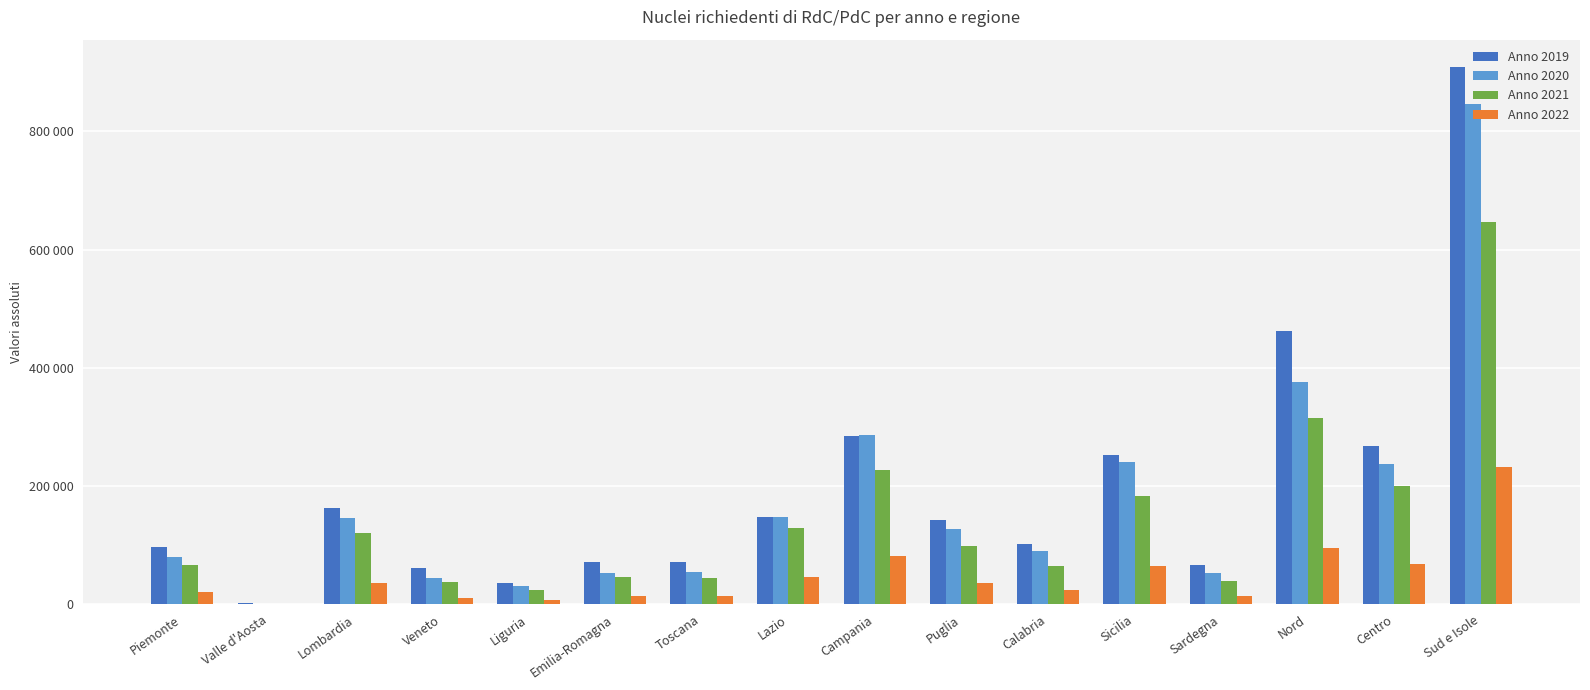

What are all the series names shown in the legend?

Anno 2019, Anno 2020, Anno 2021, Anno 2022